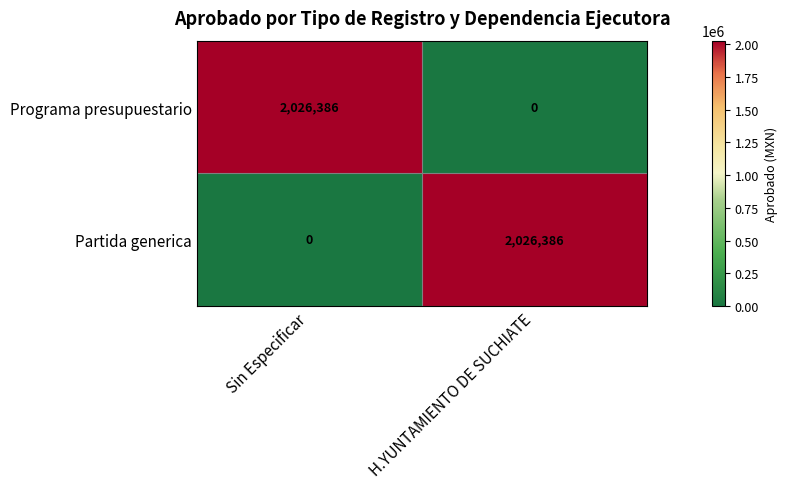

How many values in the Partida generica series are below 2026386?

1